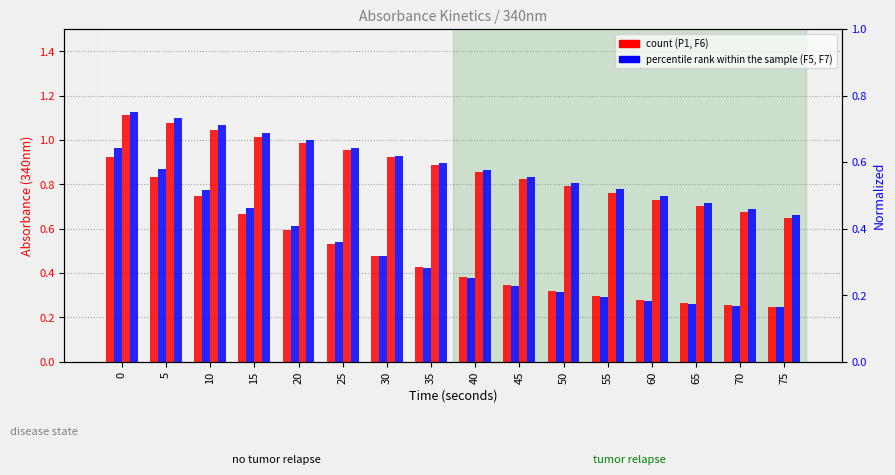

At how many categories does at least one series exceed 0?

16